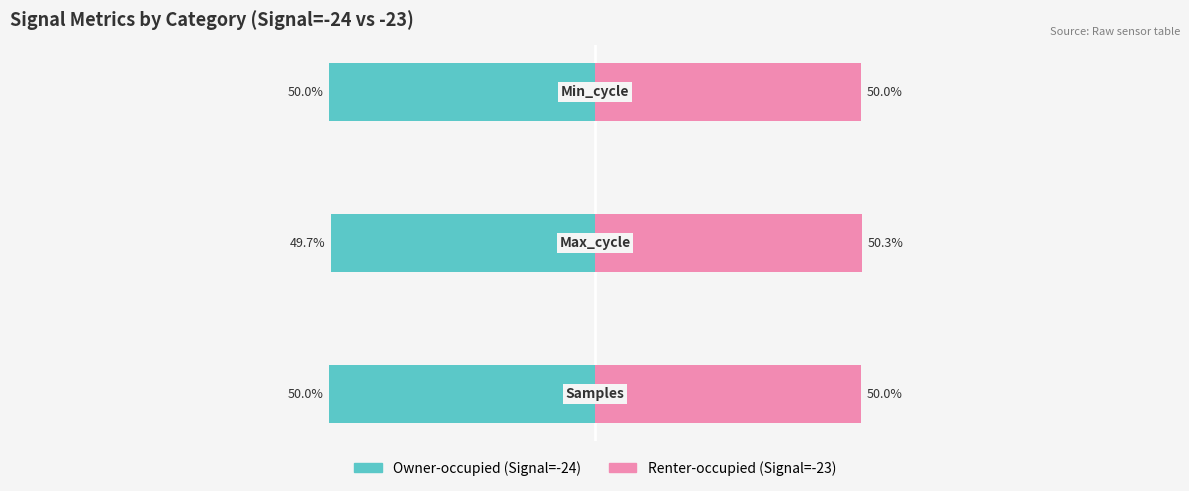

Reading left to right, list all the values displayed in this chart.

Owner-occupied: −125=-50.0	−100=-49.7	−75=-50.0
Renter-occupied: −125=50.0	−100=50.3	−75=50.0